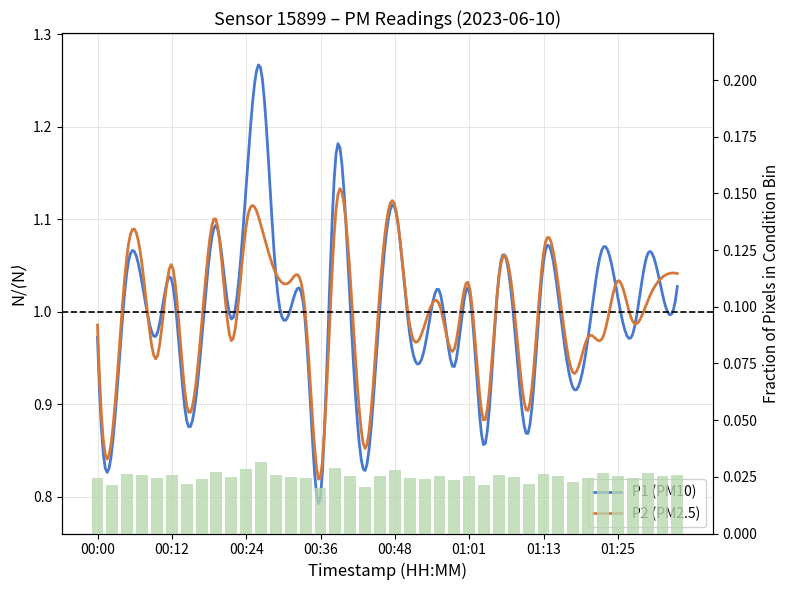

Does the chart contain stacked bars?

No